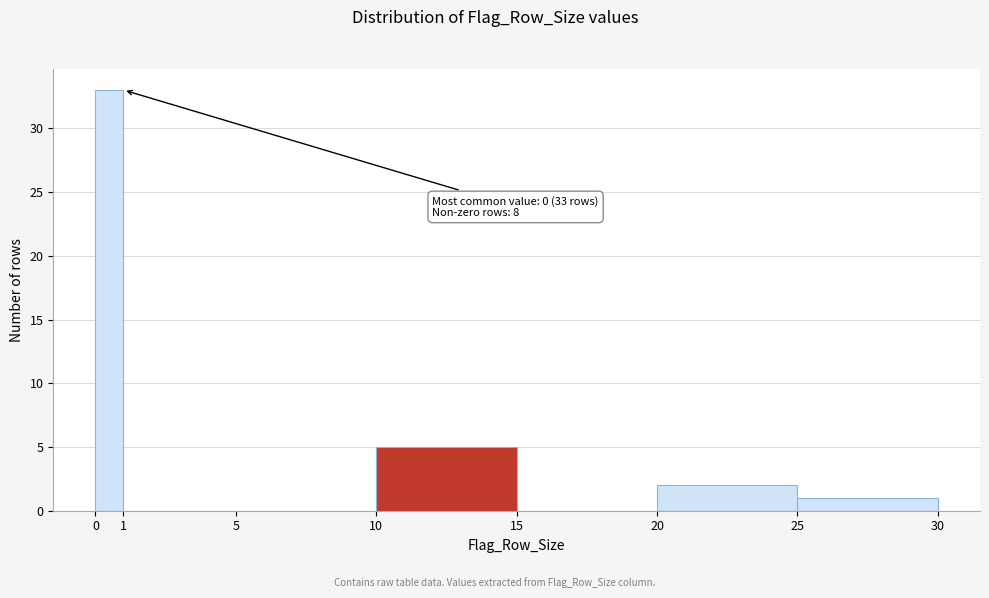

Which range on the x-axis has the tallest bar?

0 to 1